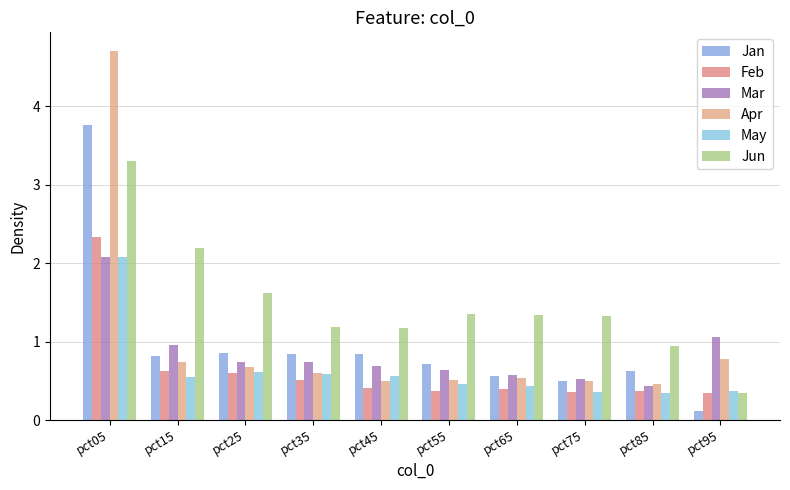

At how many categories does at least one series exceed 4?

1